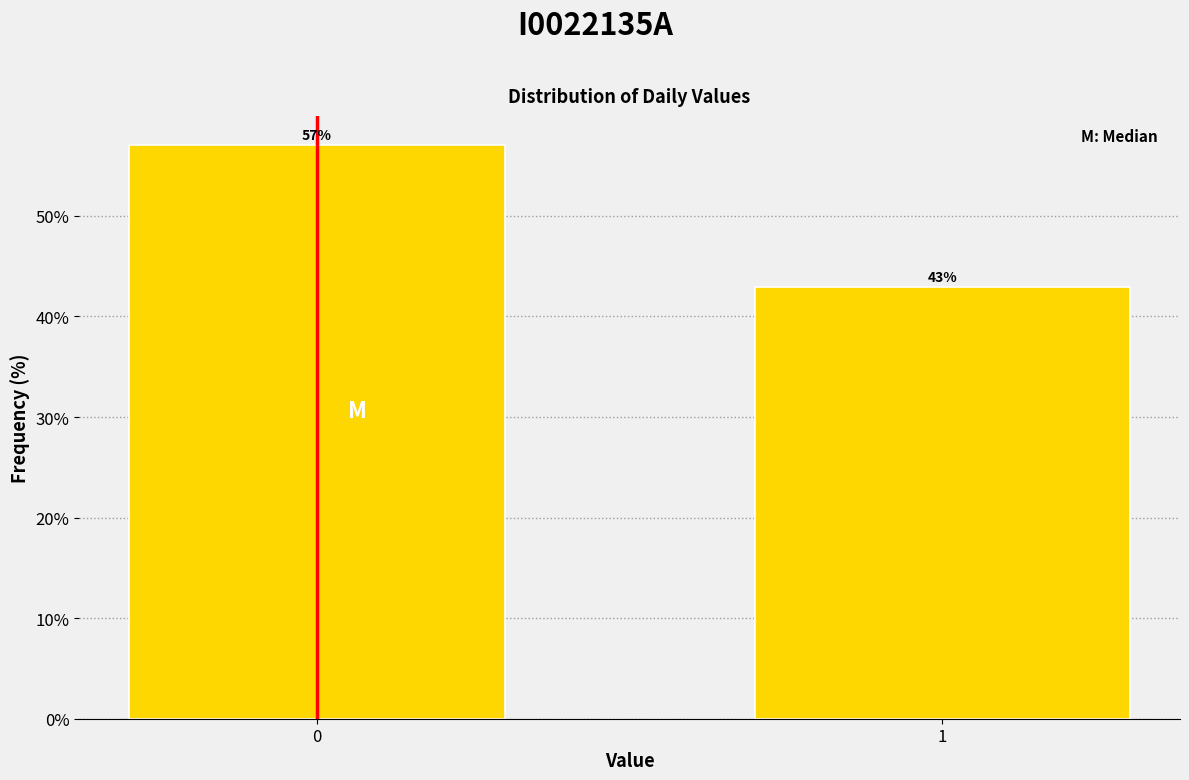

List the labels in order of value, largest first.

0, 1